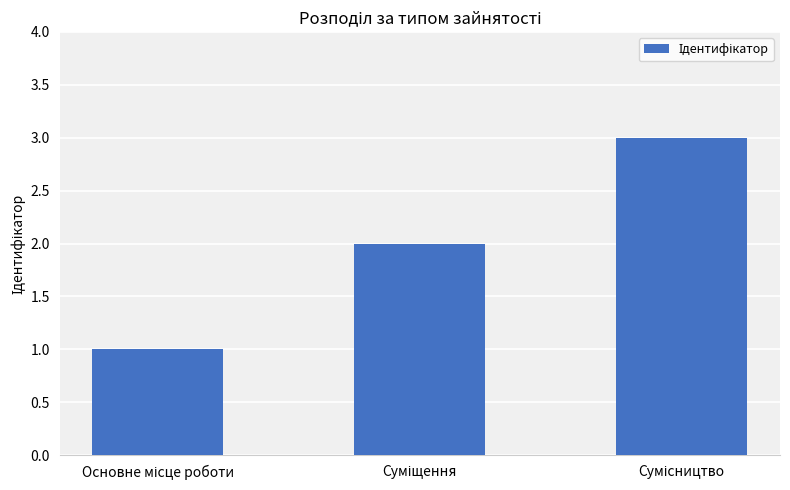

What is the maximum value shown in the chart?

3